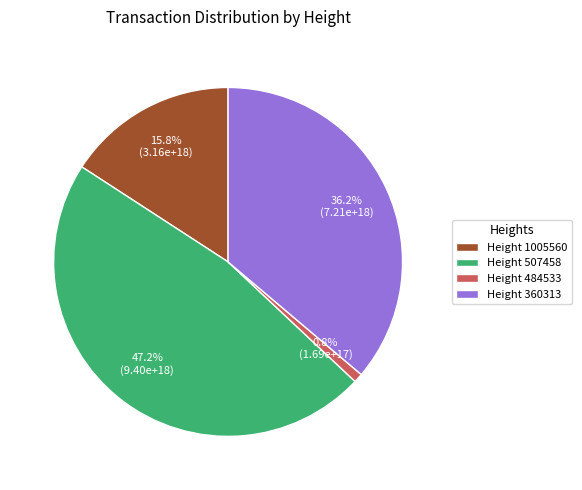

Rank the categories by value from lowest to highest.

Height 484533, Height 1005560, Height 360313, Height 507458